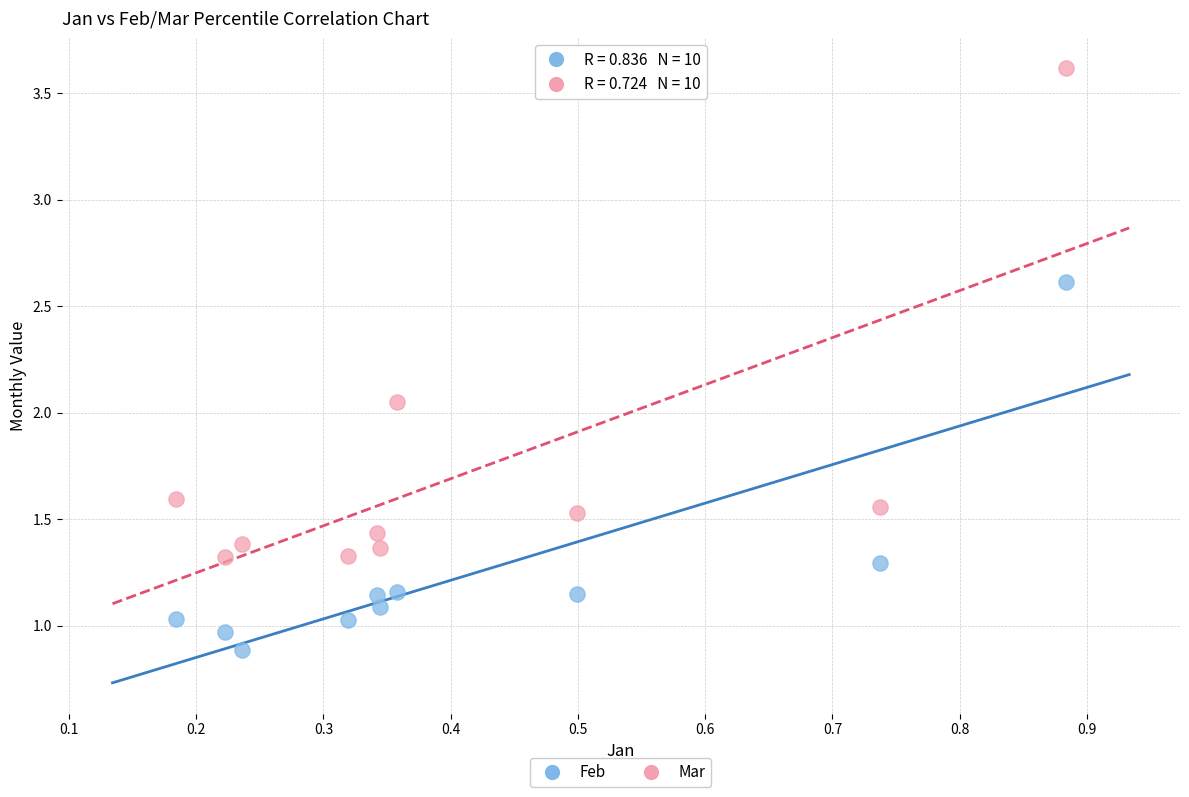

Which series contains the highest Y value?

Mar